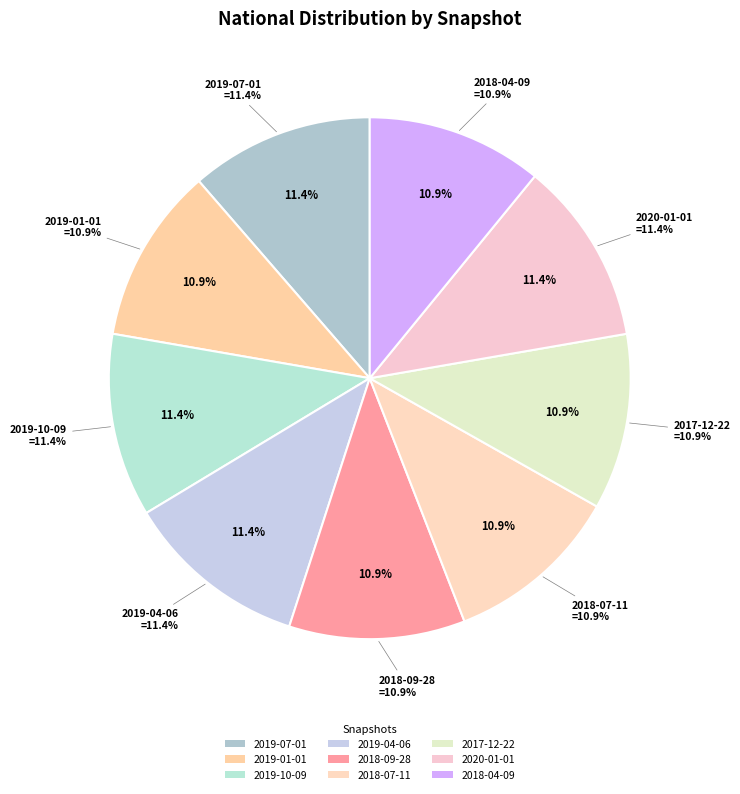

What is the largest slice in the pie chart?

2019-07-01